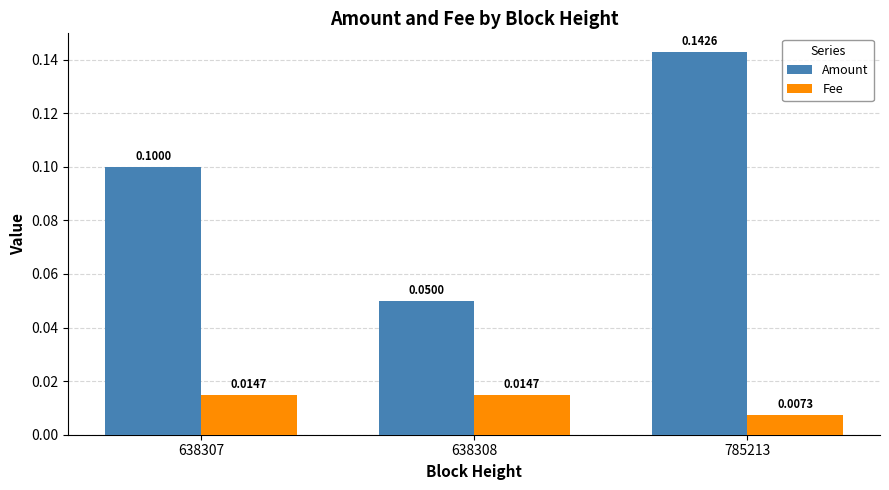

At 638308, list the series in order from smallest to largest.

Fee, Amount